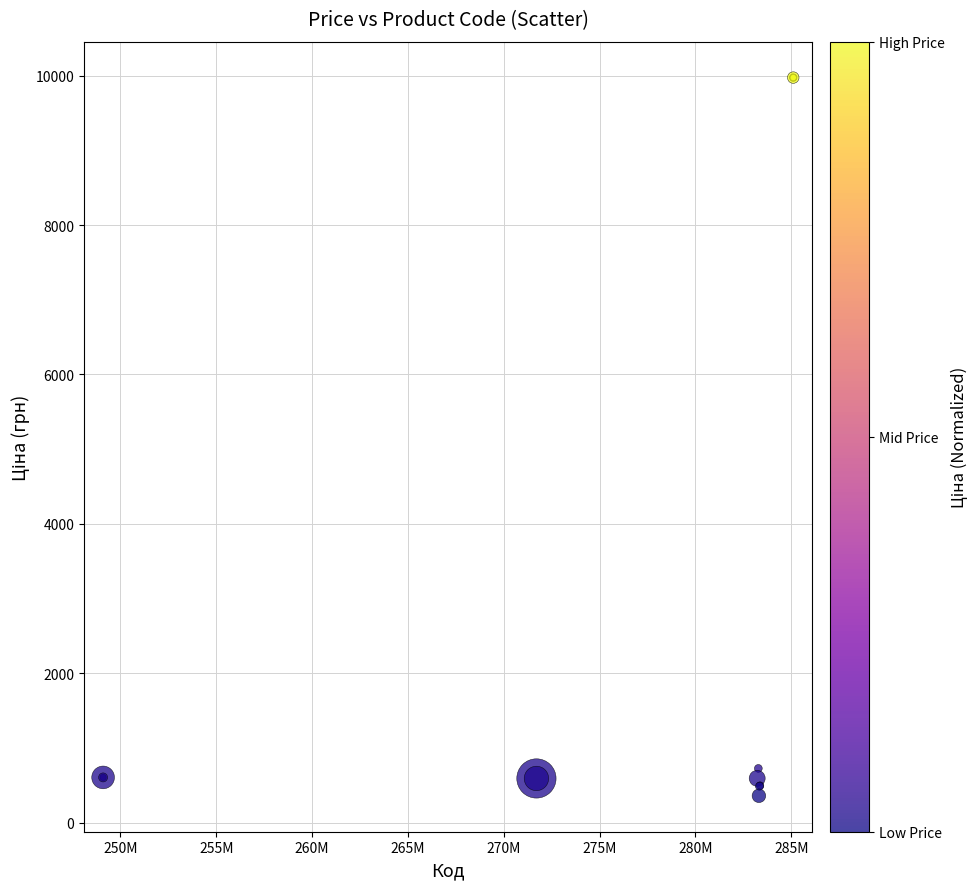

What Y value in the scatter plot is closest to 5166?

724.5